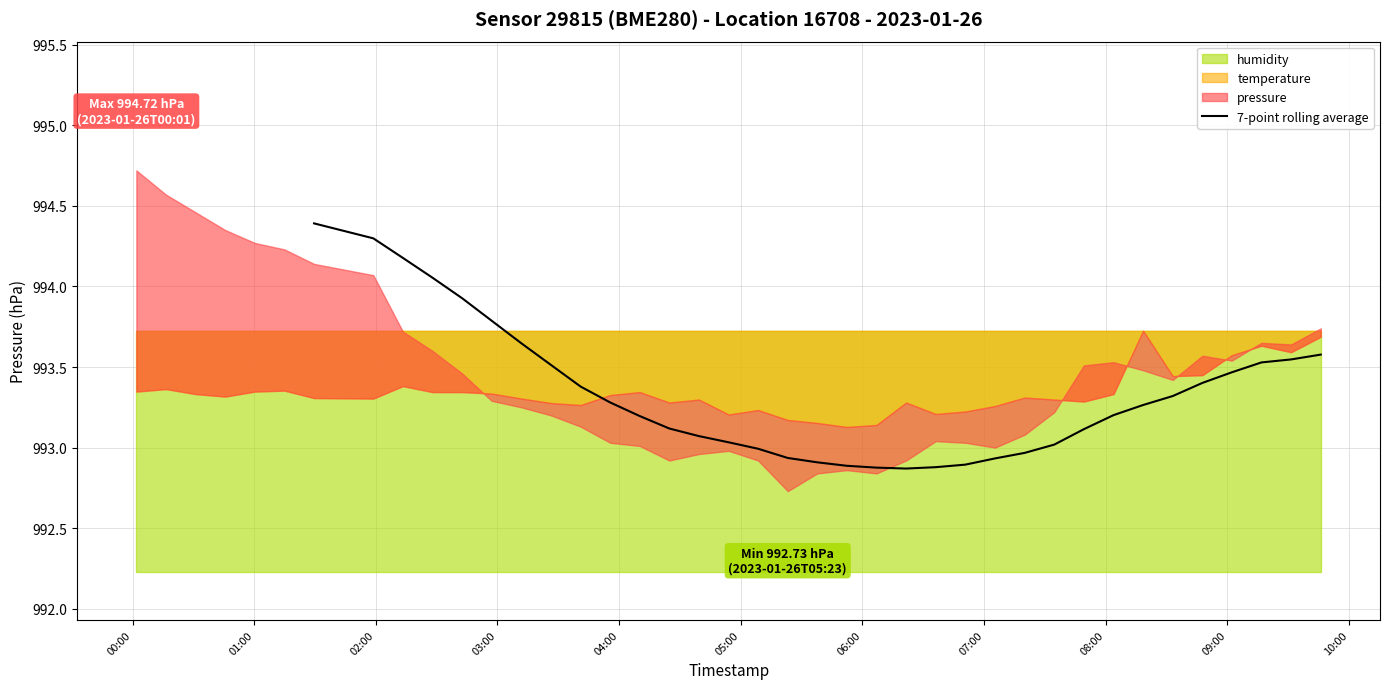

Count the number of values greater than 993.

24